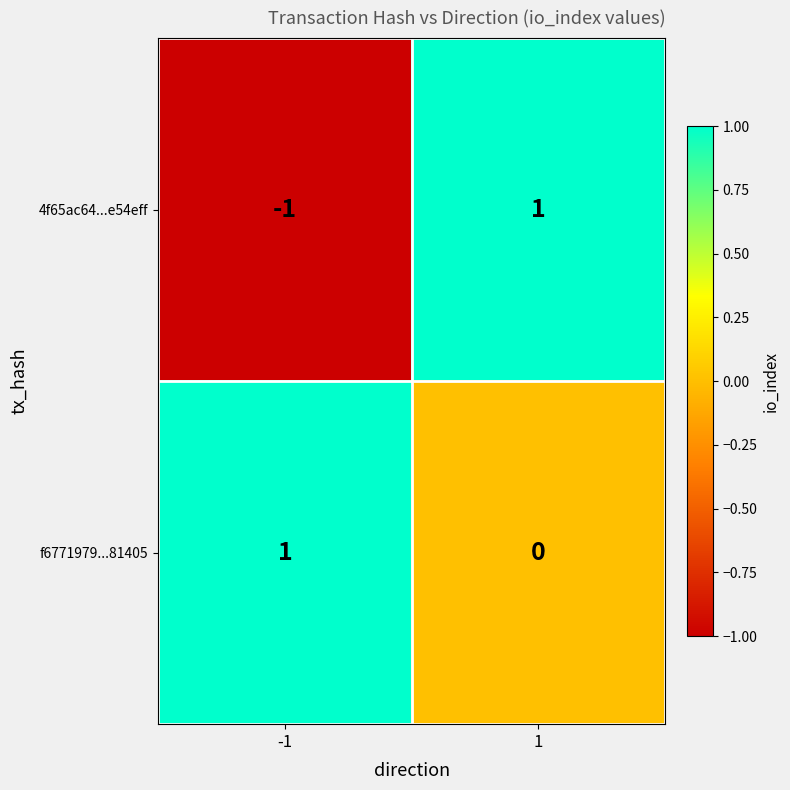

The value of f6771979...81405 at 1 is 0. True or false?

True